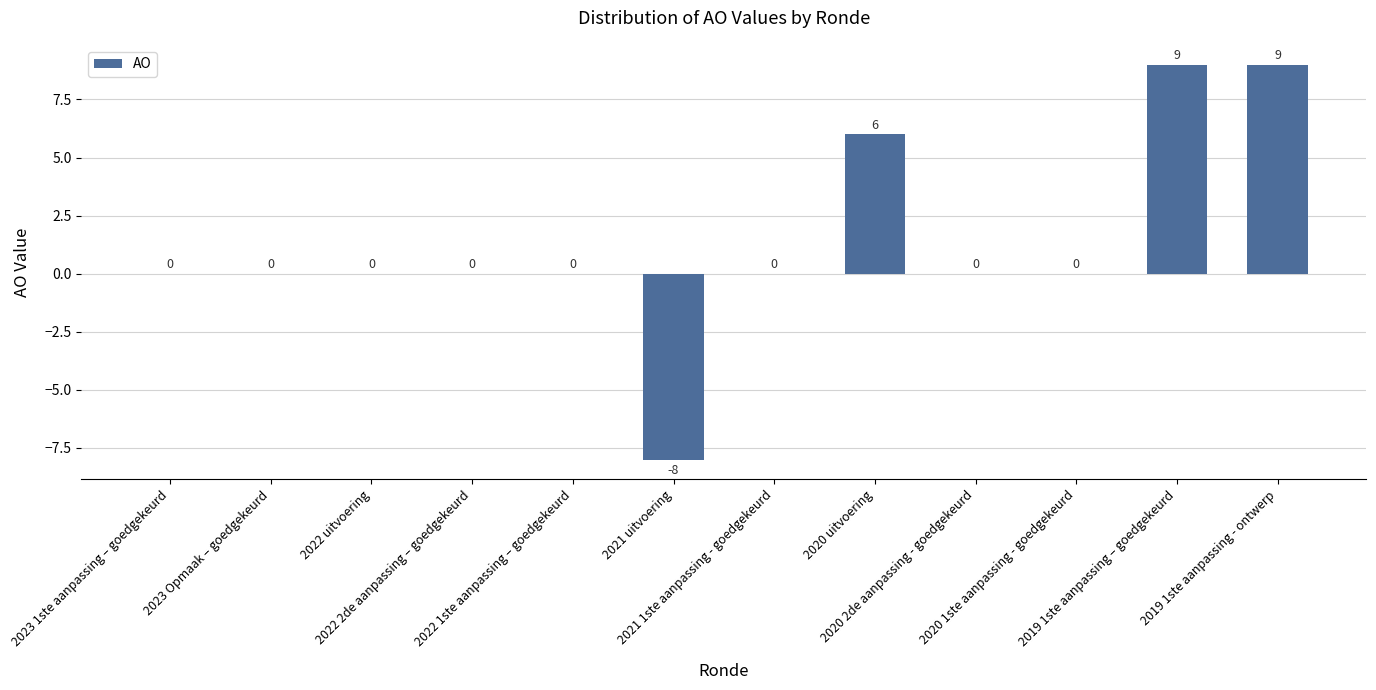

What is the sum of all values?

16